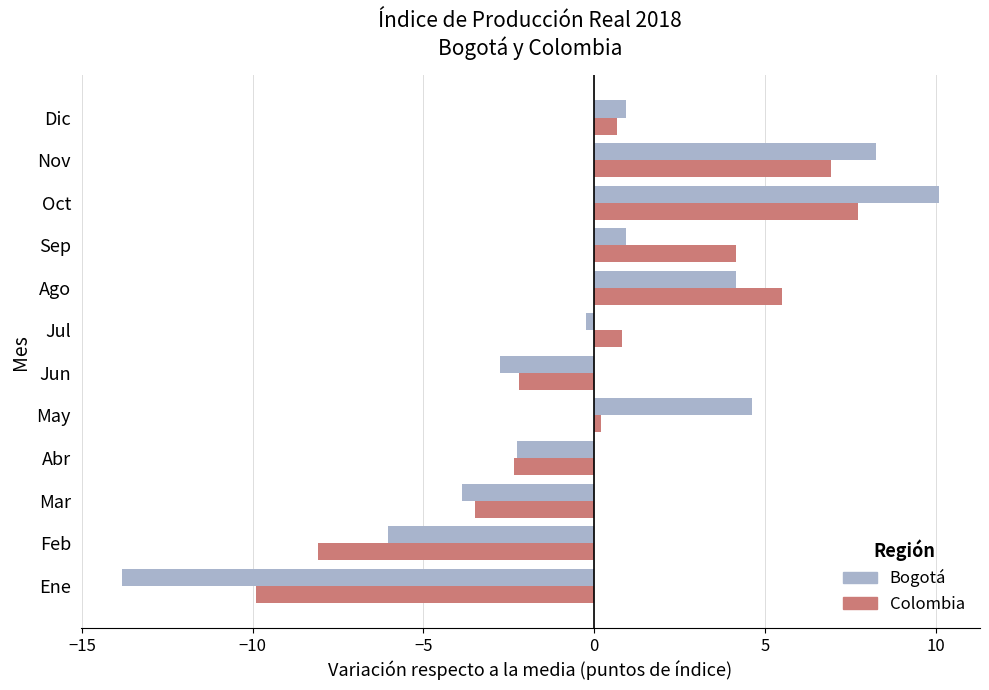

What is the spread (max minus min) of values at Ene?

3.9